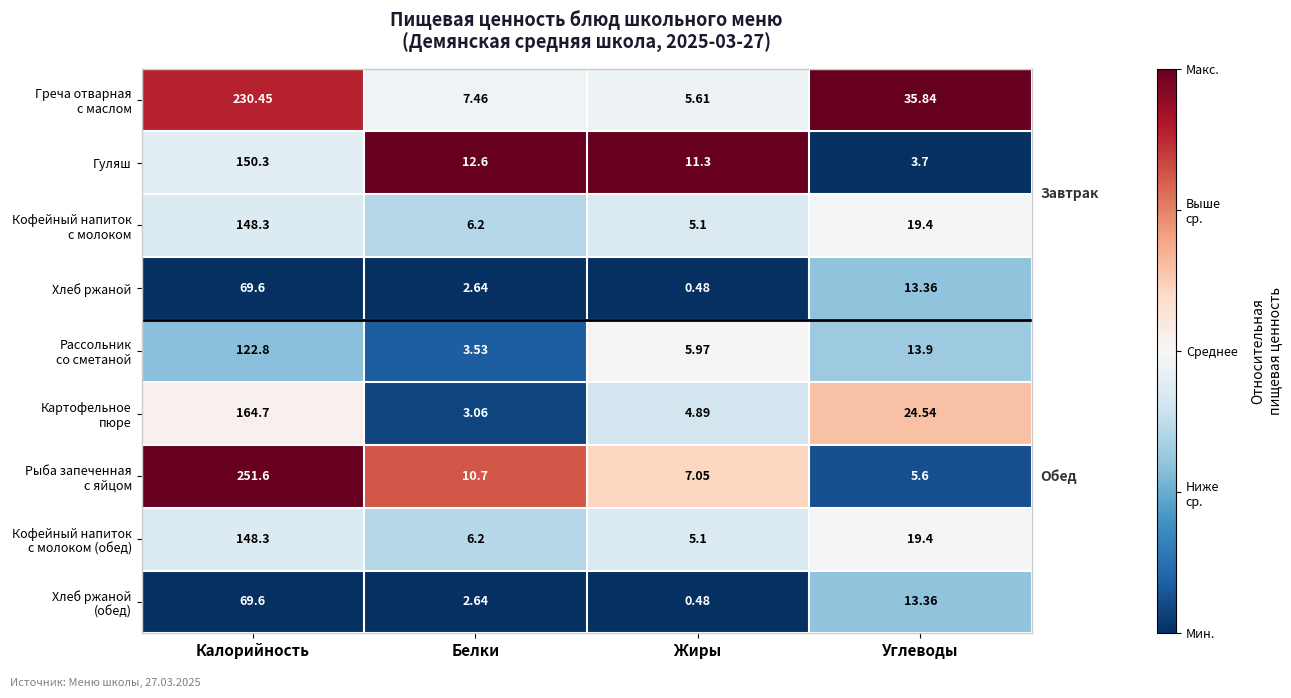

Where does the Гуляш series first go above 12?

Калорийность